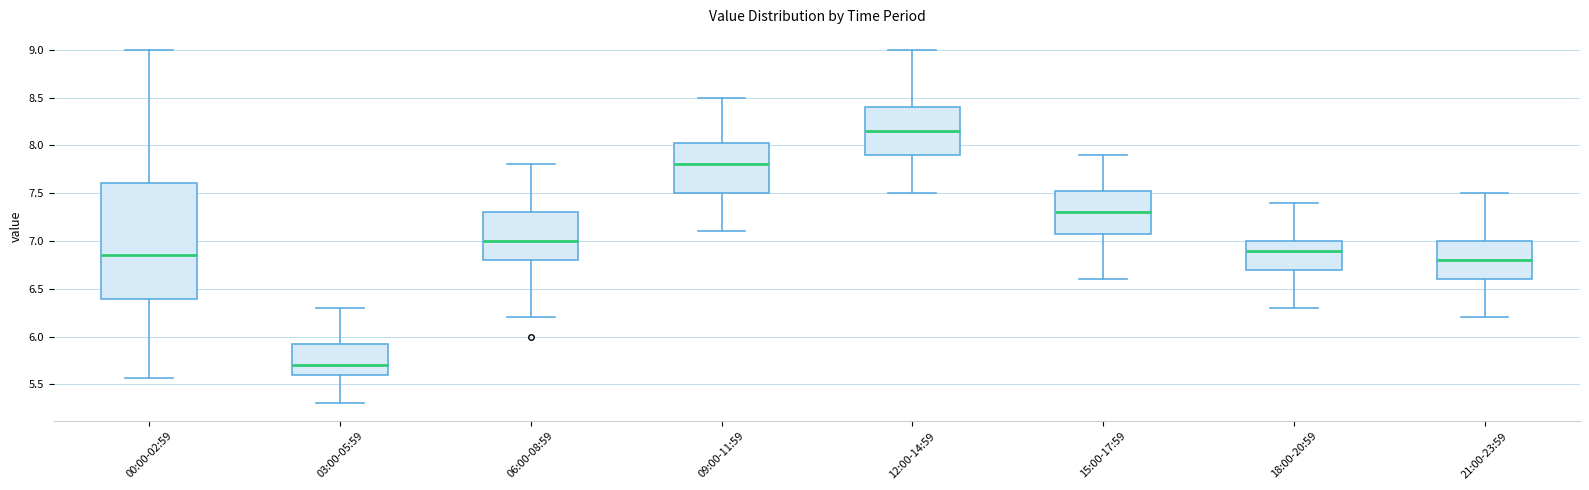

Reading left to right, transcribe this box plot: for each box, give where its median line is, the range the box spans, and where its two whiskers end, as read against the y-axis. The values are not printed on the chart, so give them approximately, as read against the axis.

00:00-02:59: median 6.85, box 6.40 to 7.60, whiskers 5.55 to 9.00
03:00-05:59: median 5.70, box 5.60 to 5.95, whiskers 5.30 to 6.30
06:00-08:59: median 7.00, box 6.80 to 7.30, whiskers 6.20 to 7.80
09:00-11:59: median 7.80, box 7.50 to 8.05, whiskers 7.10 to 8.50
12:00-14:59: median 8.15, box 7.90 to 8.40, whiskers 7.50 to 9.00
15:00-17:59: median 7.30, box 7.10 to 7.55, whiskers 6.60 to 7.90
18:00-20:59: median 6.90, box 6.70 to 7.00, whiskers 6.30 to 7.40
21:00-23:59: median 6.80, box 6.60 to 7.00, whiskers 6.20 to 7.50